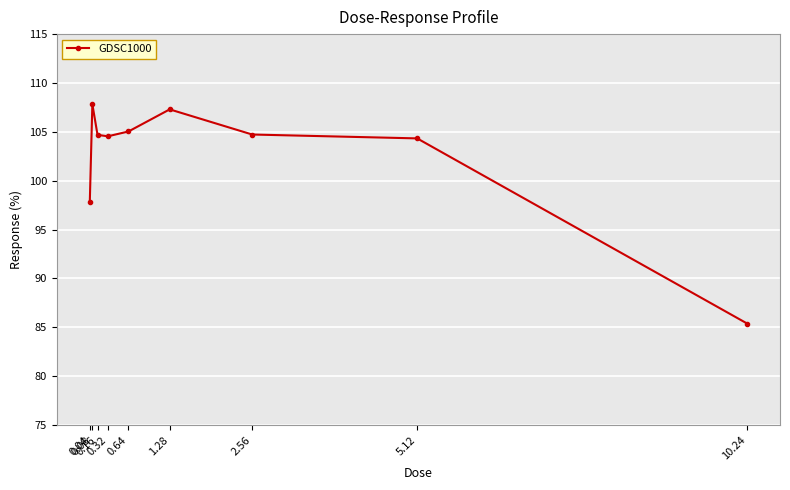

The value at 2.56 is 26.2. True or false?

False